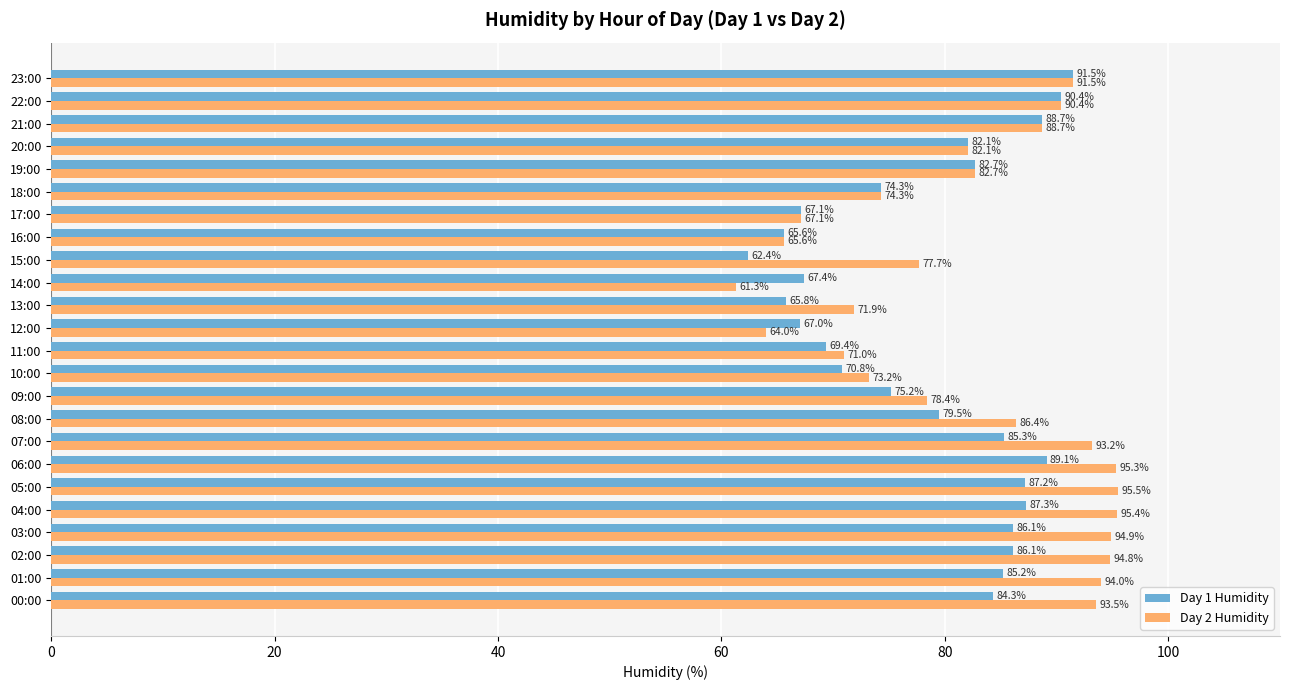

What are all the series names shown in the legend?

Day 1 Humidity, Day 2 Humidity